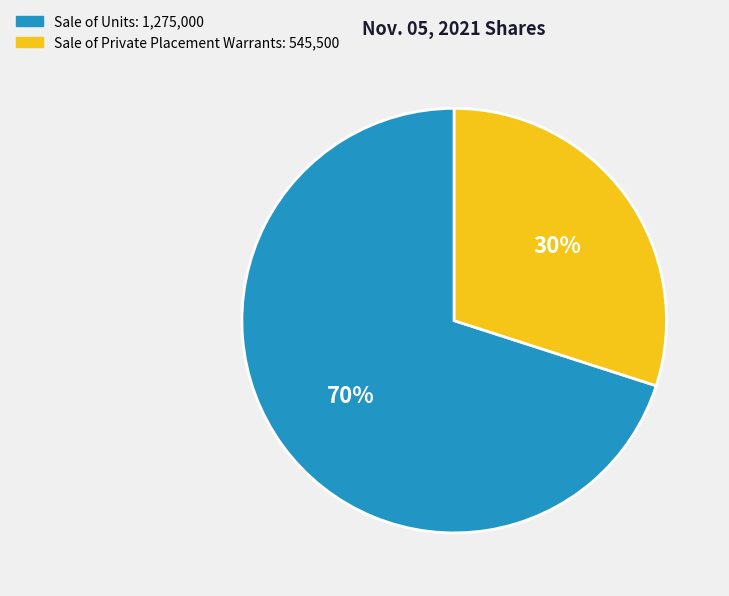

Does Sale of Units represent more than half of the total?

Yes